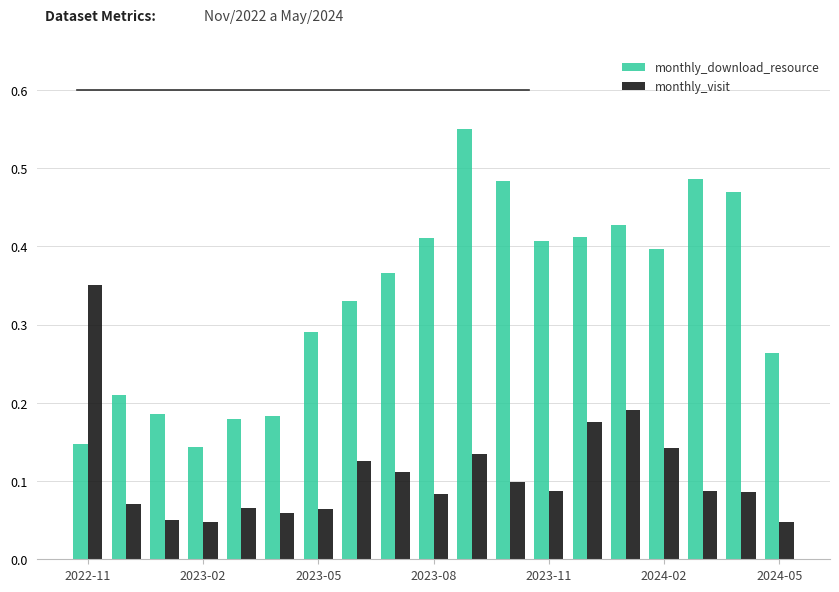

At how many categories does at least one series exceed 0?

19